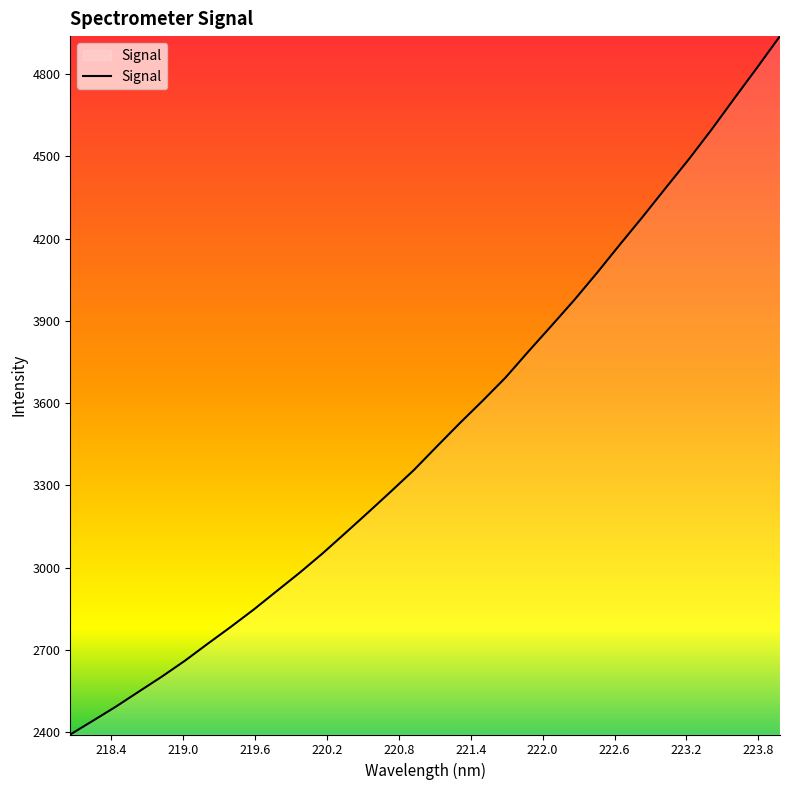

Reading right to left, extract all data points from this chart.

4938.5	4823.6	4710.9	4596.9	4488.0	4384.6	4280.0	4178.4	4075.1	3975.6	3881.4	3788.3	3693.0	3608.6	3526.7	3442.0	3356.3	3278.3	3201.5	3126.0	3051.3	2980.9	2914.1	2847.1	2783.9	2722.8	2660.6	2603.0	2548.7	2493.8	2442.4	2391.7